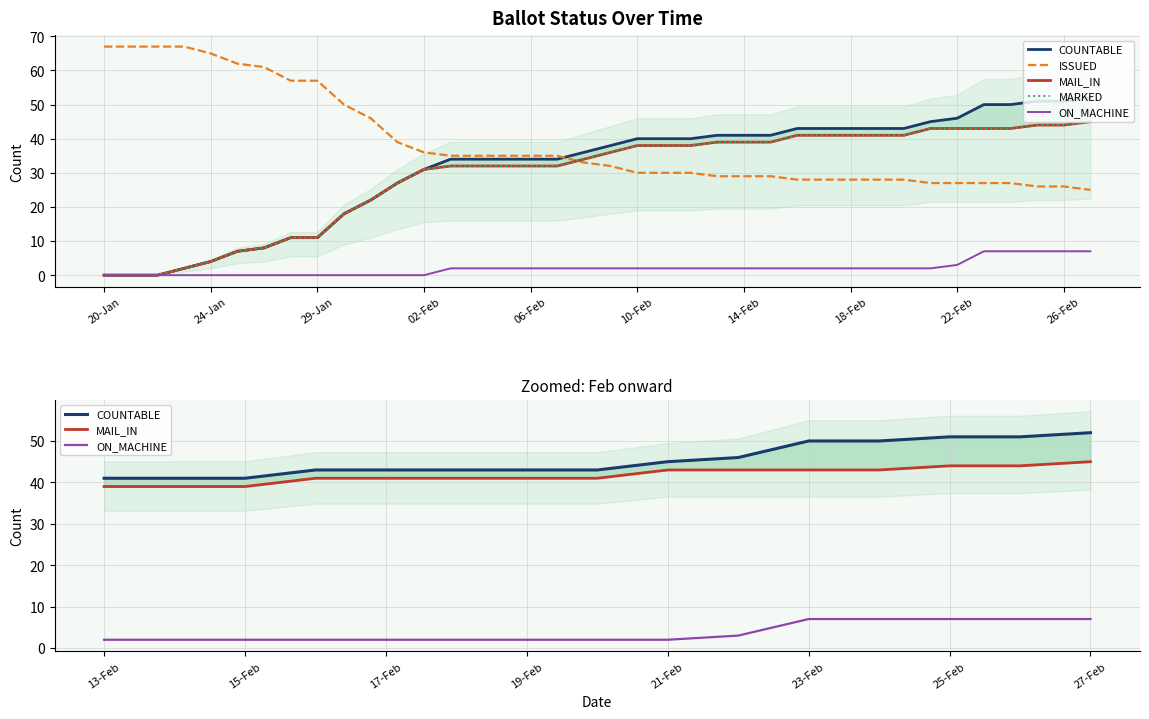

What is the sum of the ISSUED values at 19-Feb and 29-Jan?

85